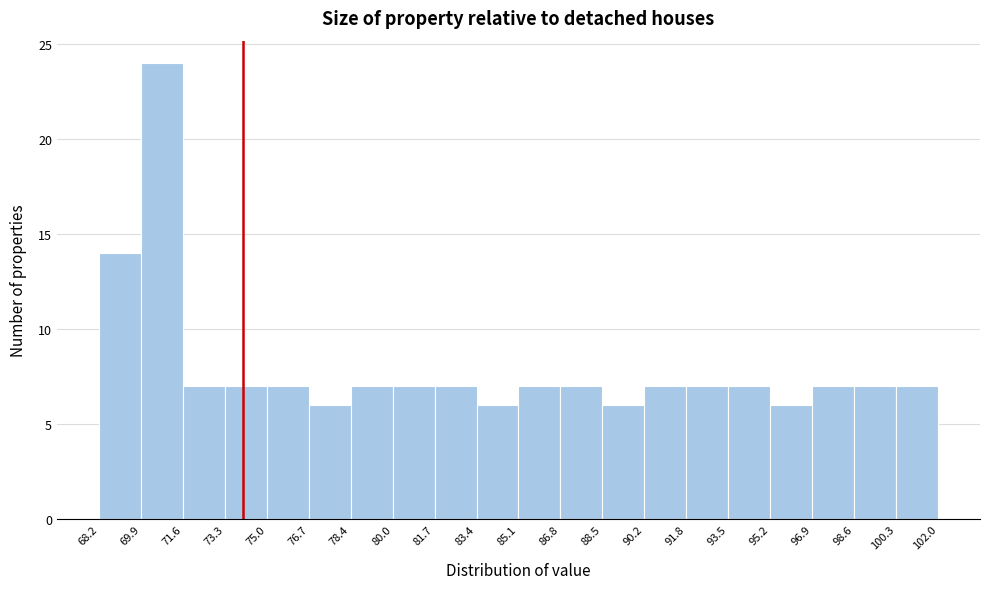

Which range on the x-axis has the tallest bar?

69.9 to 71.6